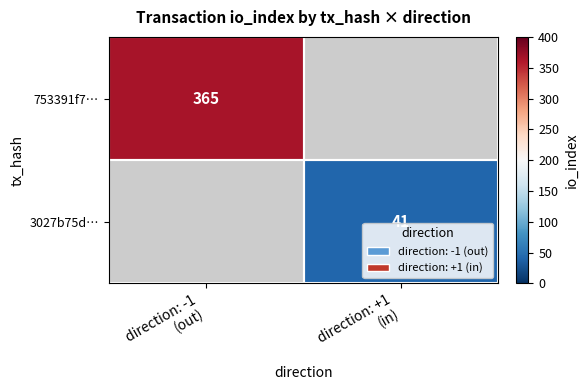

At which label does 753391f7… reach its peak?

direction: -1 (out)